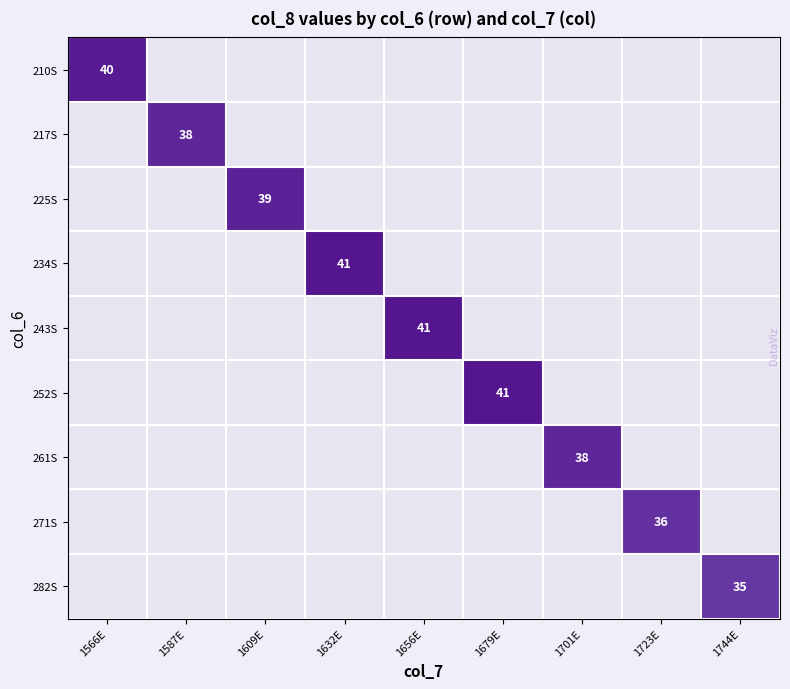

At which category is the sum across all series the highest?

1632E